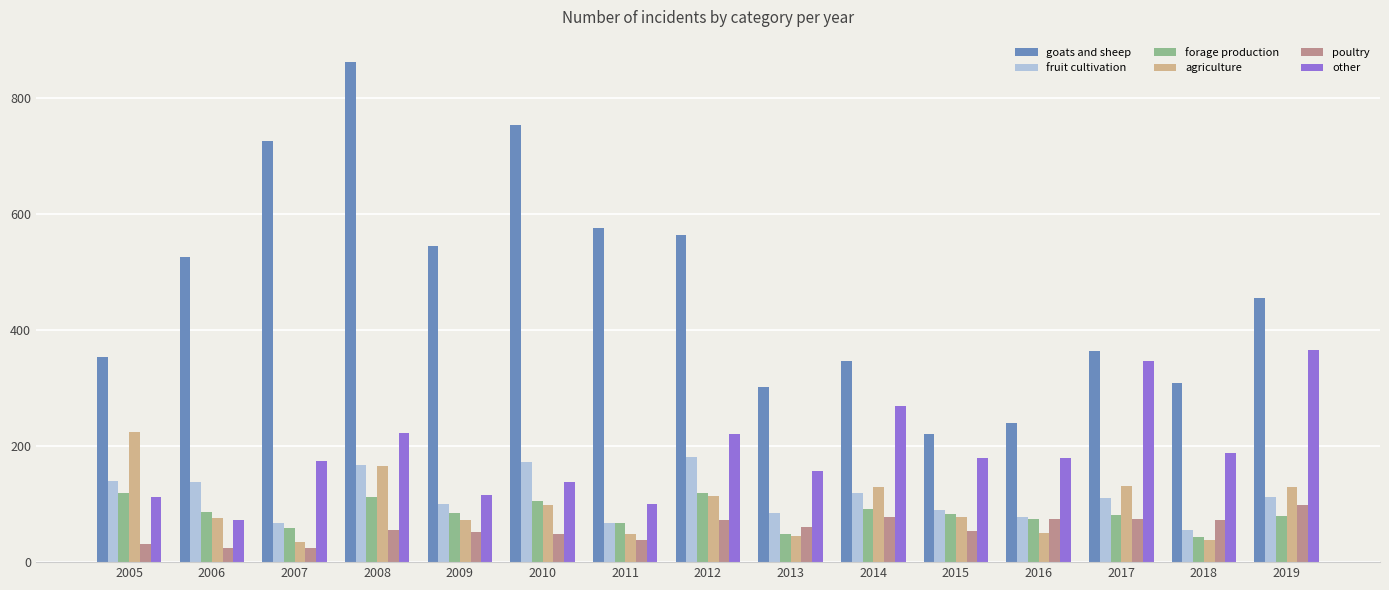

Which series has the largest total across all categories?

goats and sheep